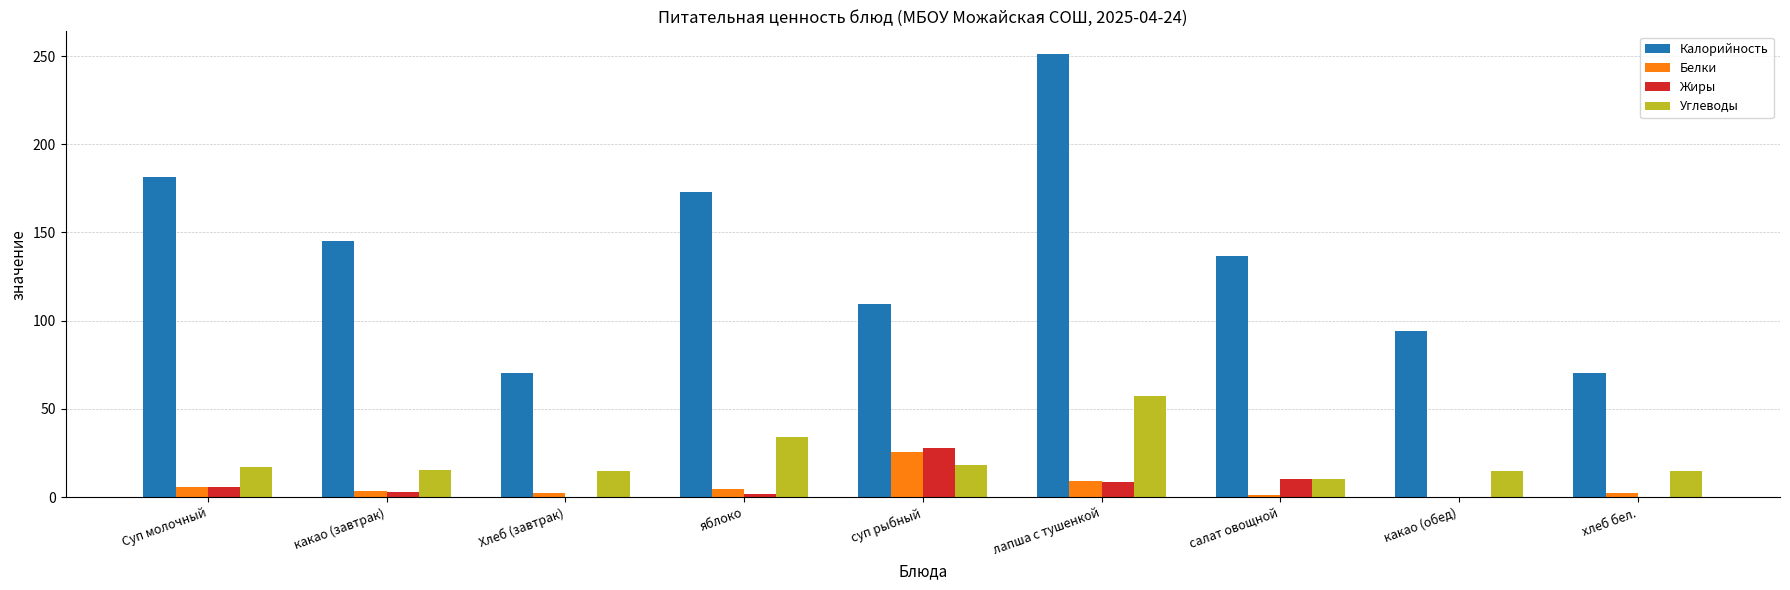

Which series has the largest total across all categories?

Калорийность